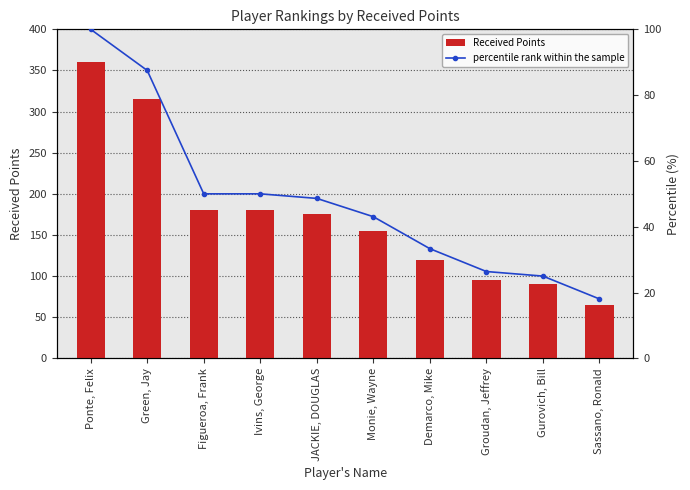

True or false: Received Points has a value of 242.6 at Monie, Wayne.

False